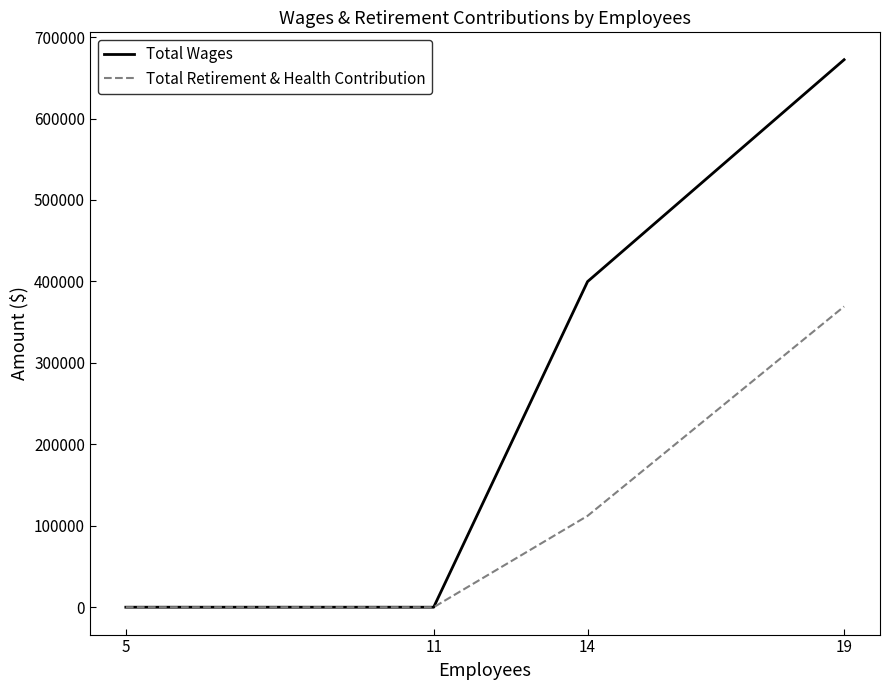

At how many categories does at least one series exceed 36981?

2